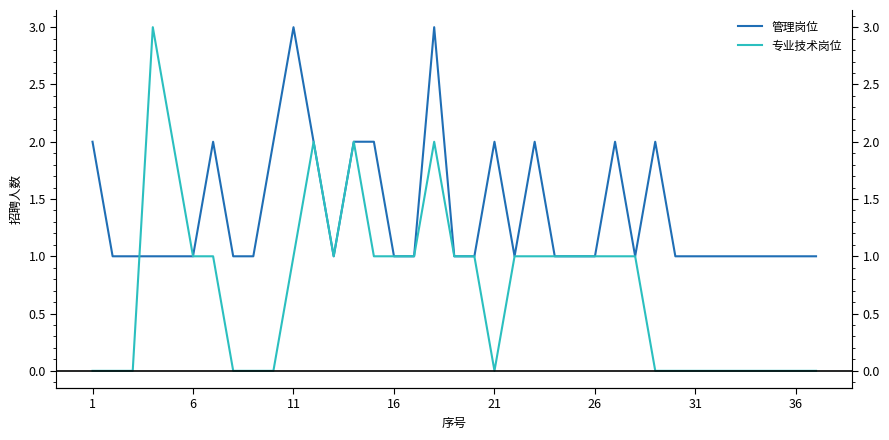

Is this an area chart (filled region under the line)?

No